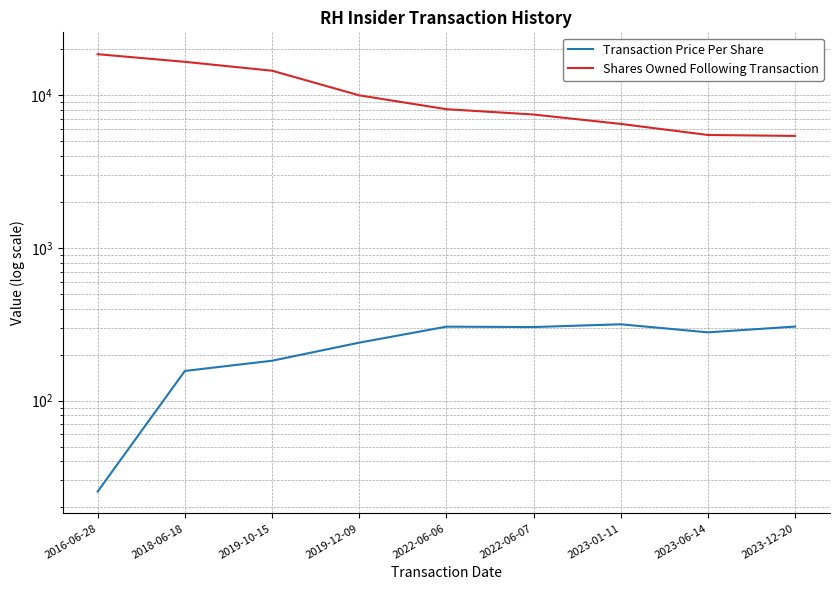

Which has a higher value, 2023-12-20 or 2023-01-11?

2023-01-11